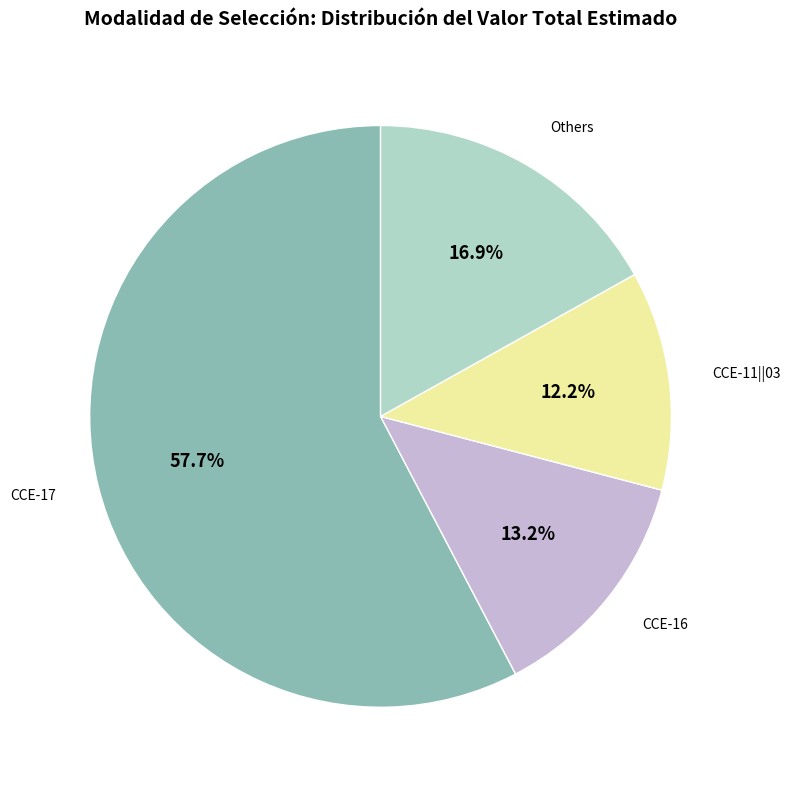

Does any single category account for the majority?

Yes